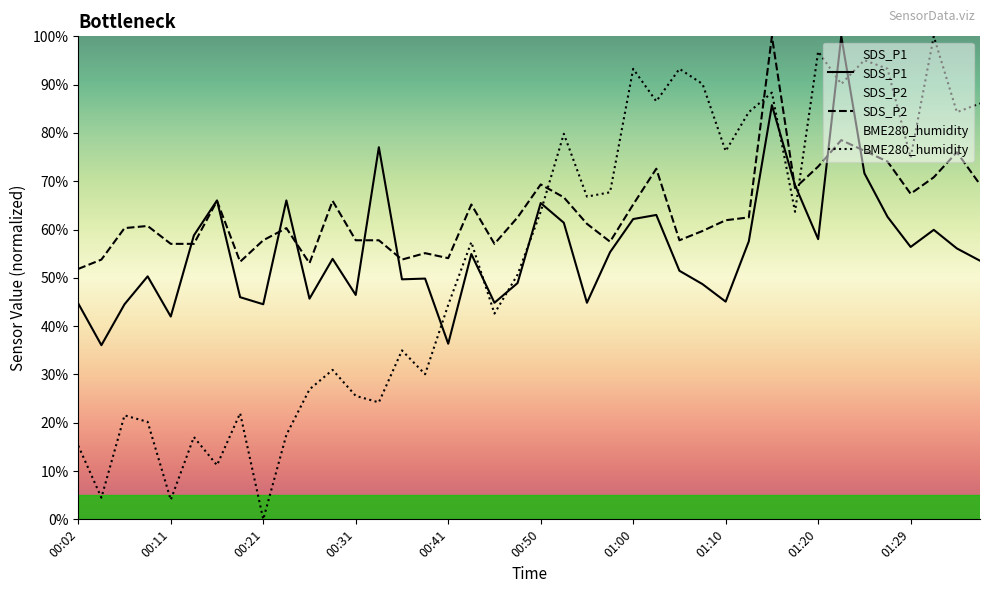

Which series ends up on top after the final intersection of SDS_P1 and SDS_P2?

SDS_P2